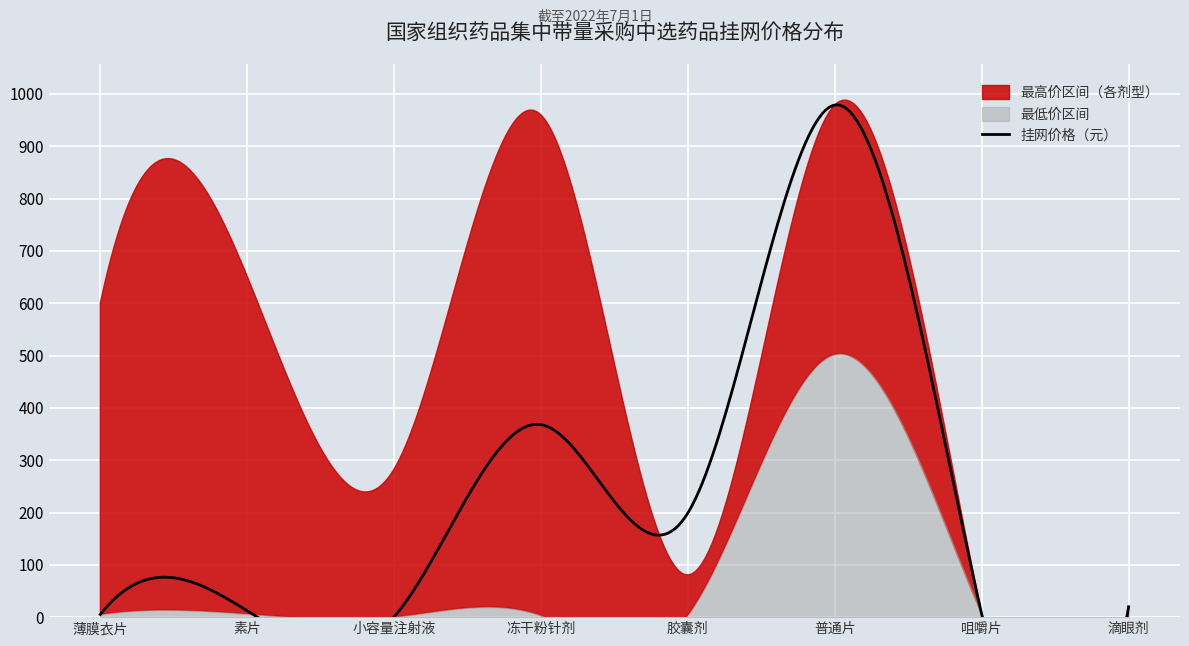

What is the label of the 6th point from the left?

普通片